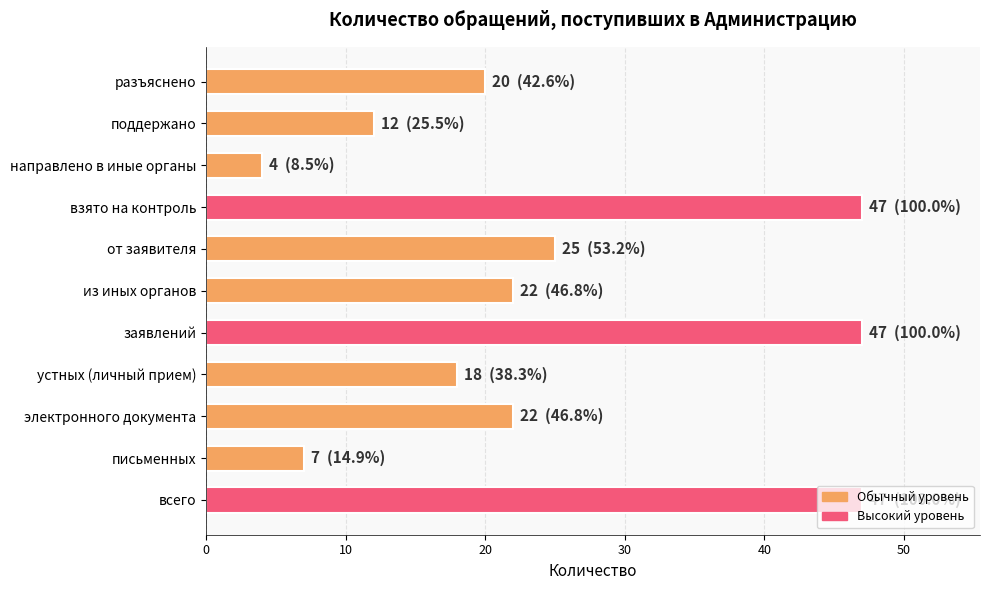

Approximately how many times larger is the value at устных (личный прием) compared to электронного документа?

0.8